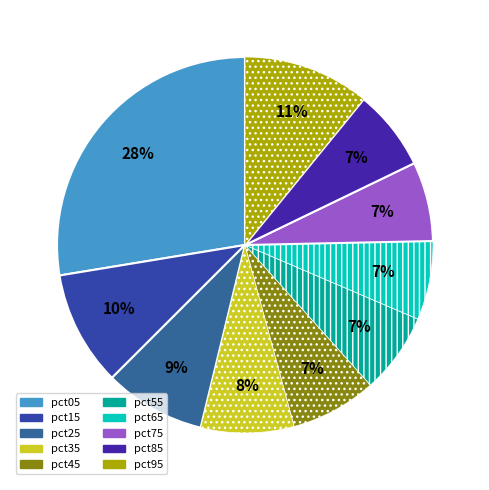

To the nearest percent, what is the combined percentage of pct25 and pct35?

17%